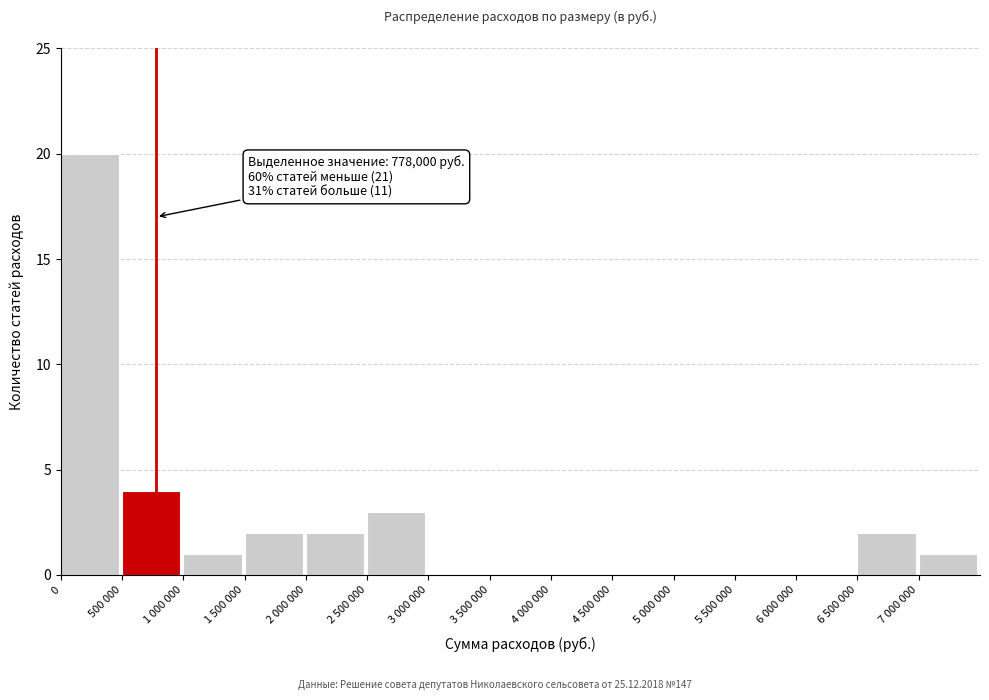

Reading left to right, list all the values displayed in this chart.

0=20	500 000=4	1 000 000=1	1 500 000=2	2 000 000=2	2 500 000=3	3 000 000=0	3 500 000=0	4 000 000=0	4 500 000=0	5 000 000=0	5 500 000=0	6 000 000=0	6 500 000=2	7 000 000=1